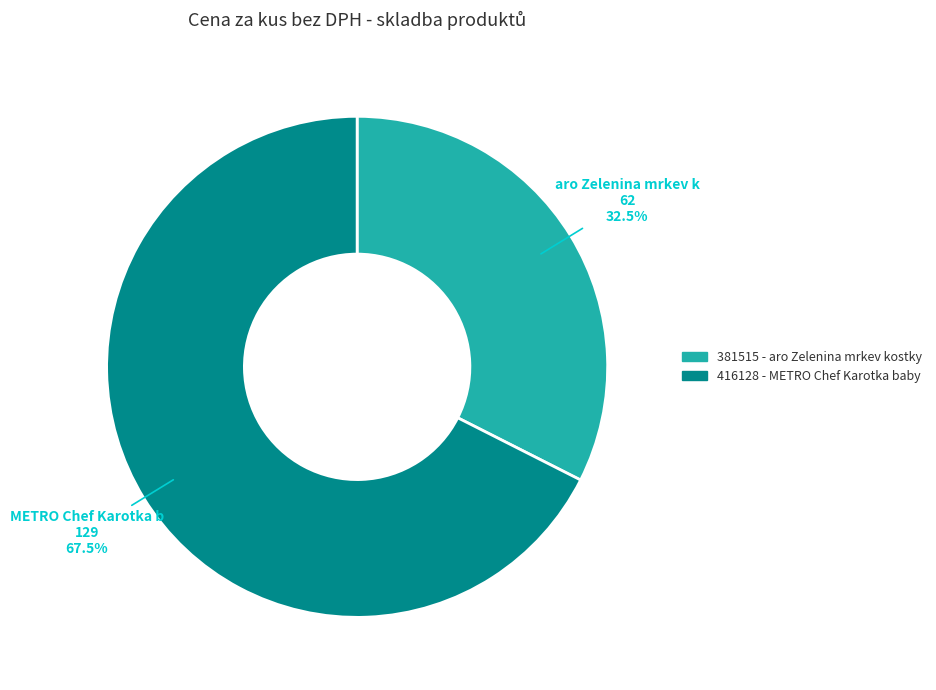

Count the number of slices in the pie.

2